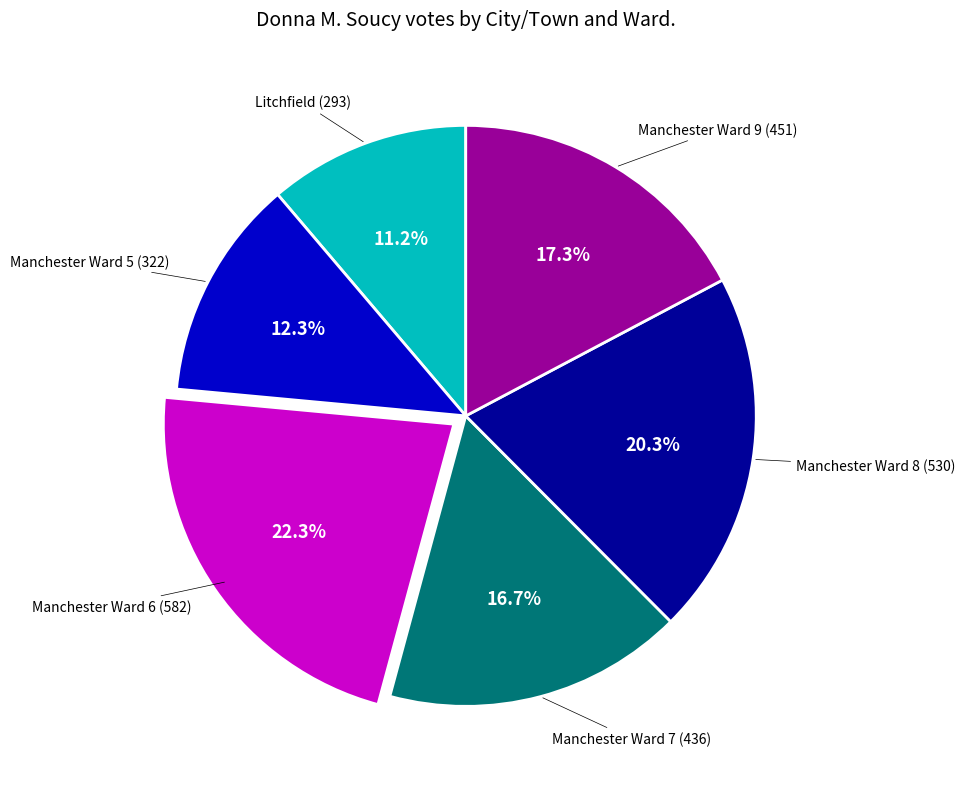

To the nearest percent, what is the average slice percentage?

17%